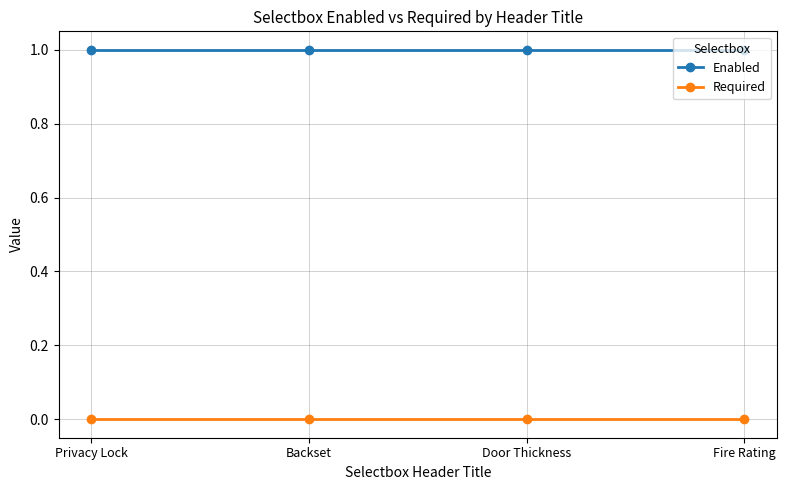

Rank the series at Privacy Lock from lowest to highest value.

Required, Enabled